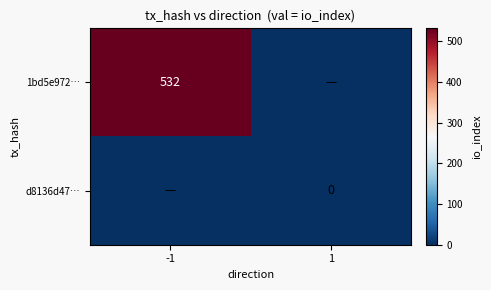

What is the spread (max minus min) of values at -1?

532